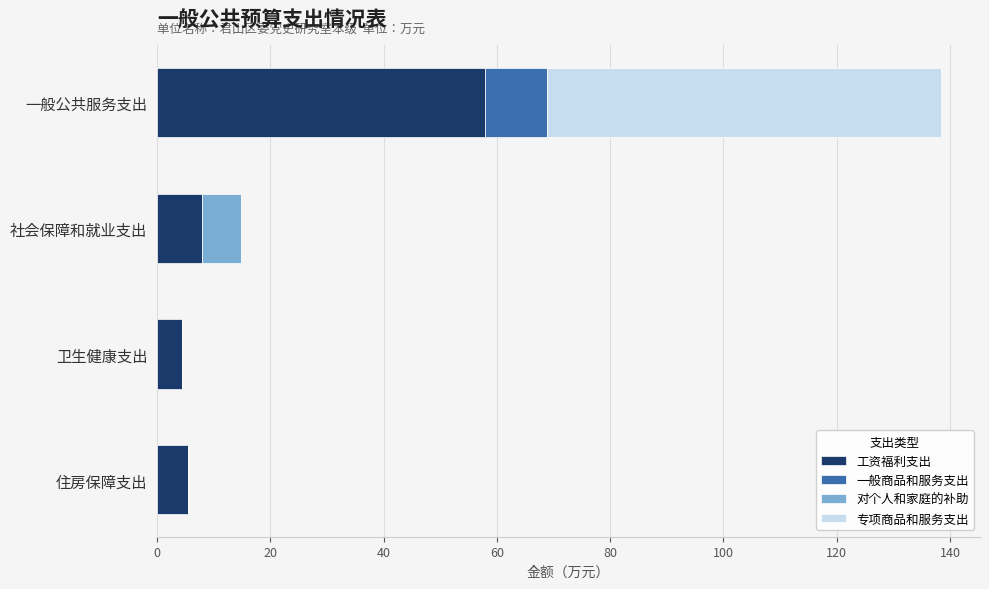

Is it true that 工资福利支出 equals 5.4 at 住房保障支出?

True